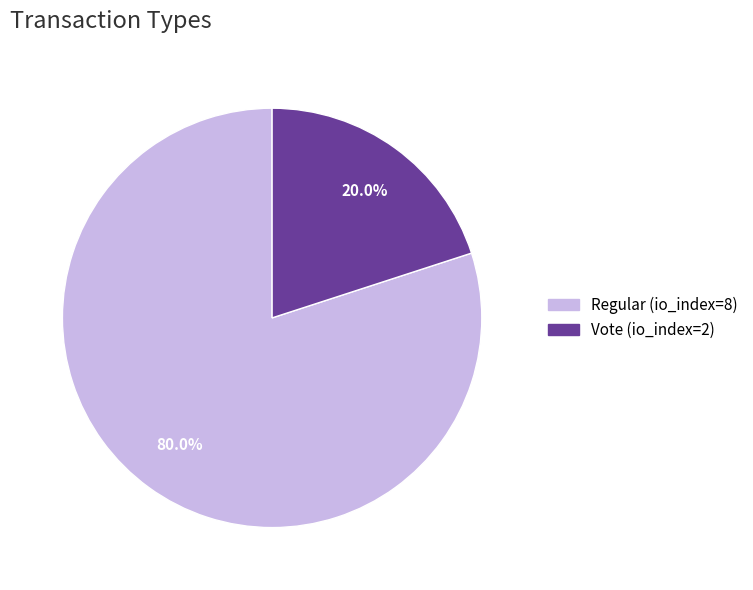

The Regular (io_index=8) slice represents 80% of the pie. True or false?

True